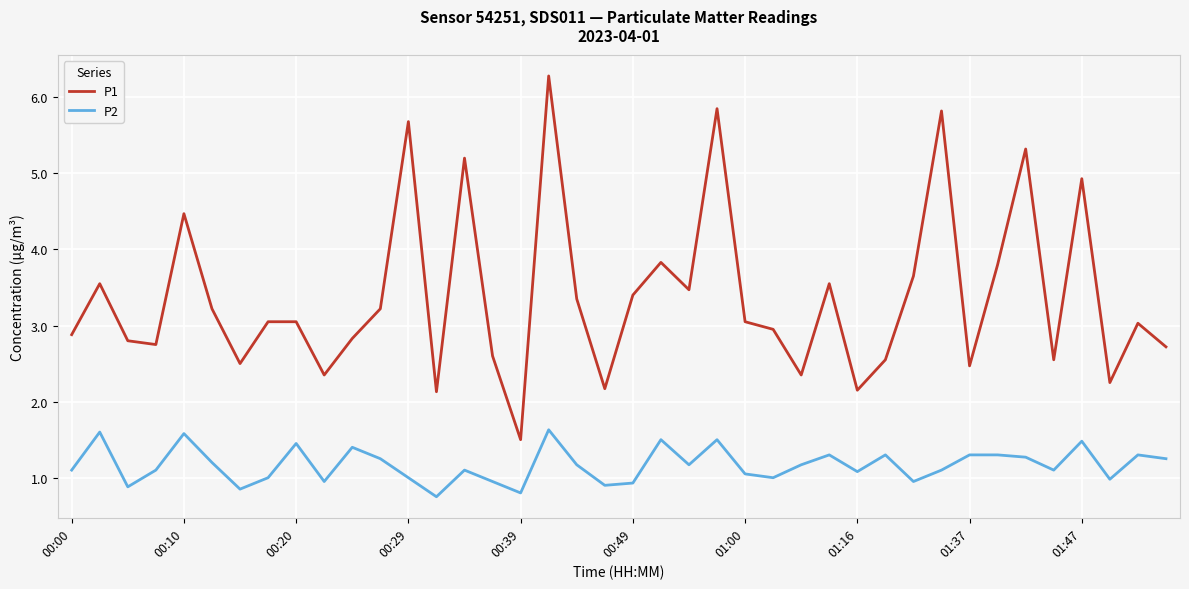

Which series has the largest total across all categories?

P1